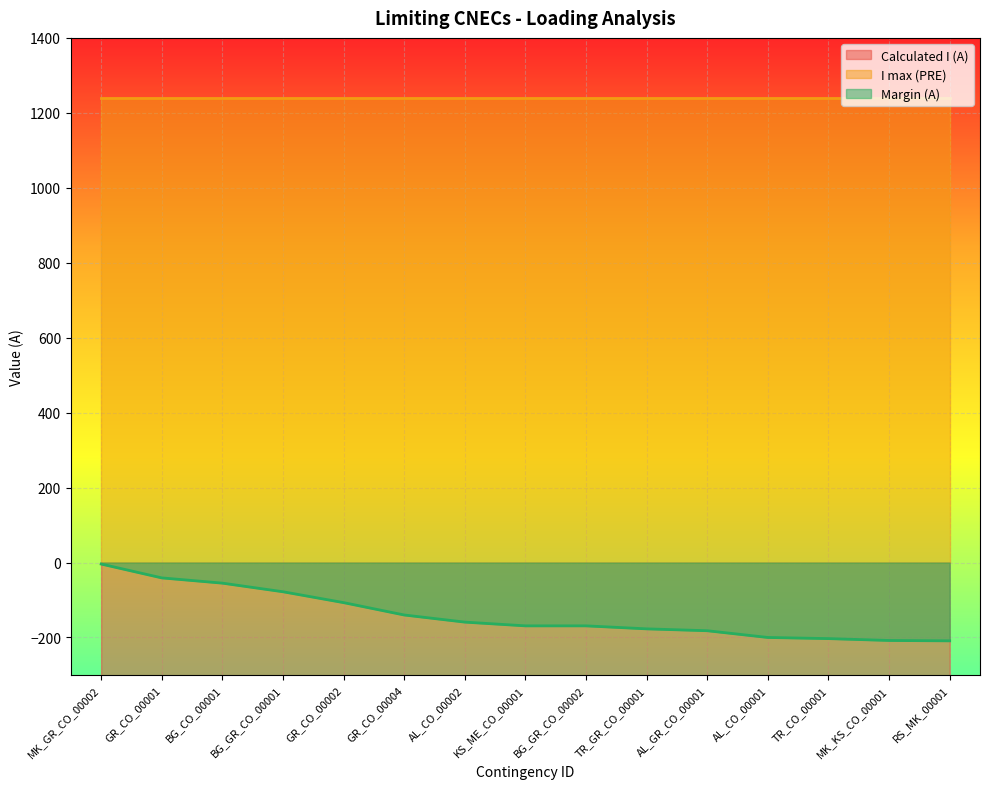

True or false: Margin (A) and Calculated I (A) cross at least once.

False